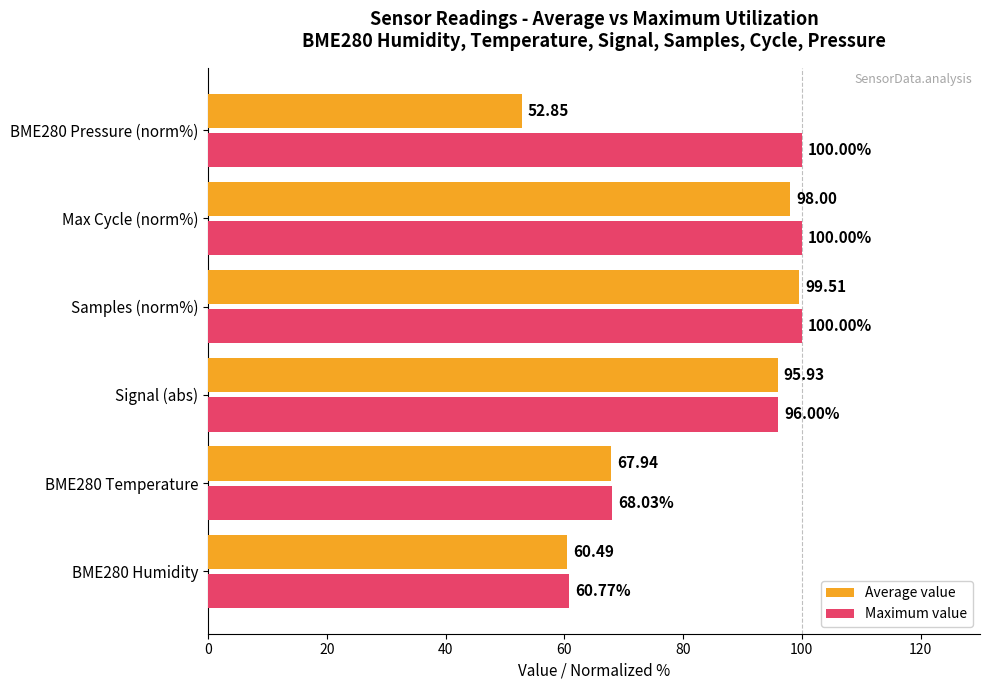

What is the sum of all Maximum value values?

524.8